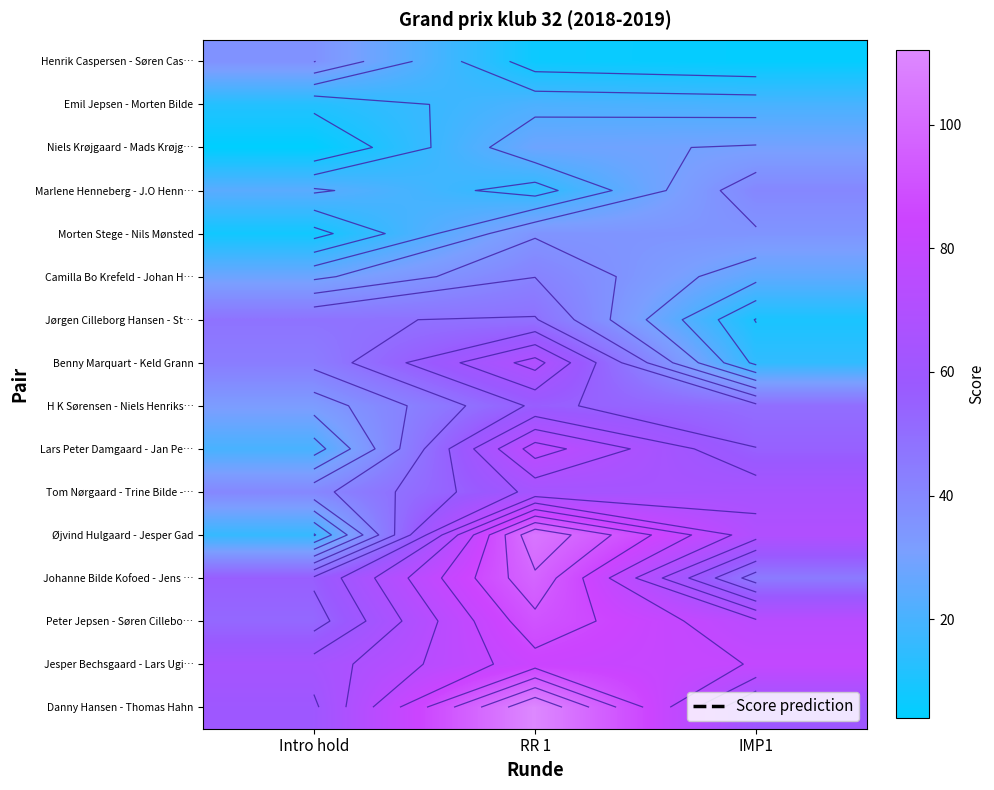

At which category is the sum across all series the highest?

RR 1